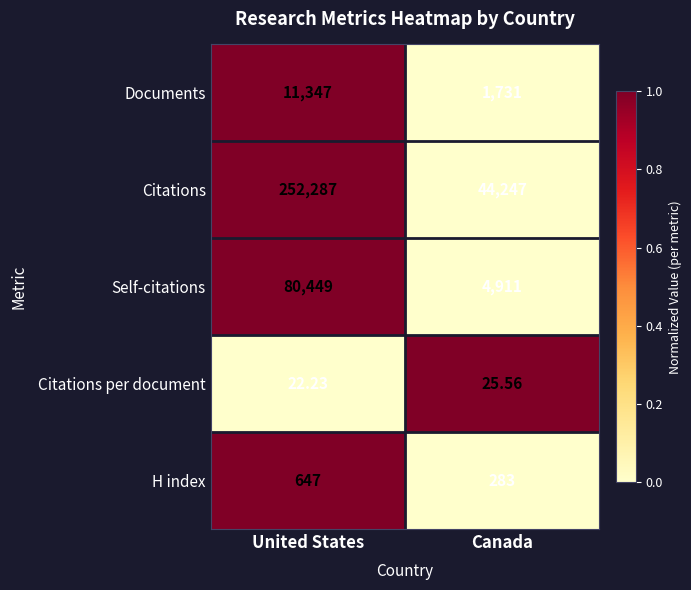

List the labels in order of Citations per document value, smallest first.

United States, Canada